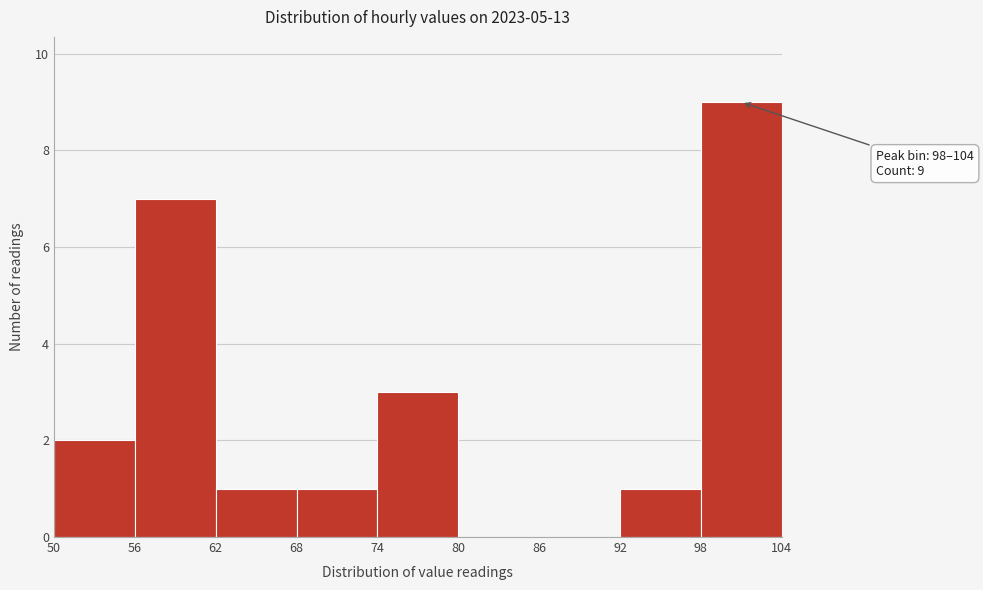

Over which range of the x-axis is the bar tallest?

98 to 104